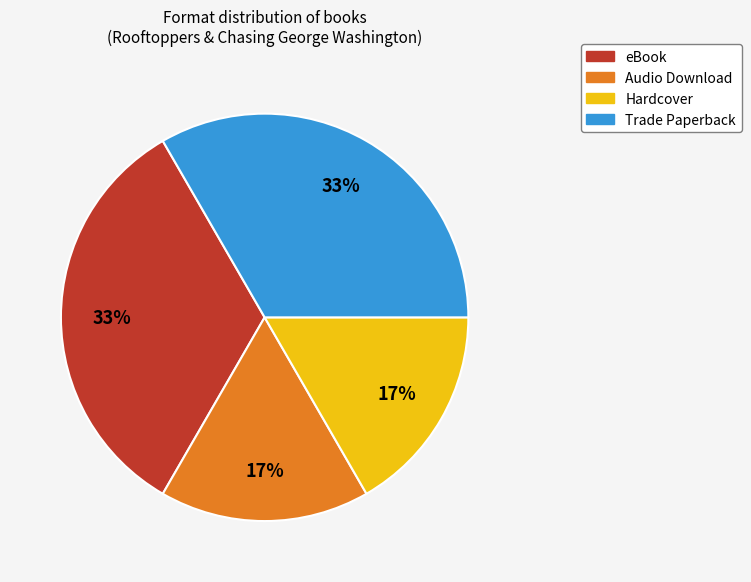

What percentage is the Audio Download slice, to the nearest percent?

17%